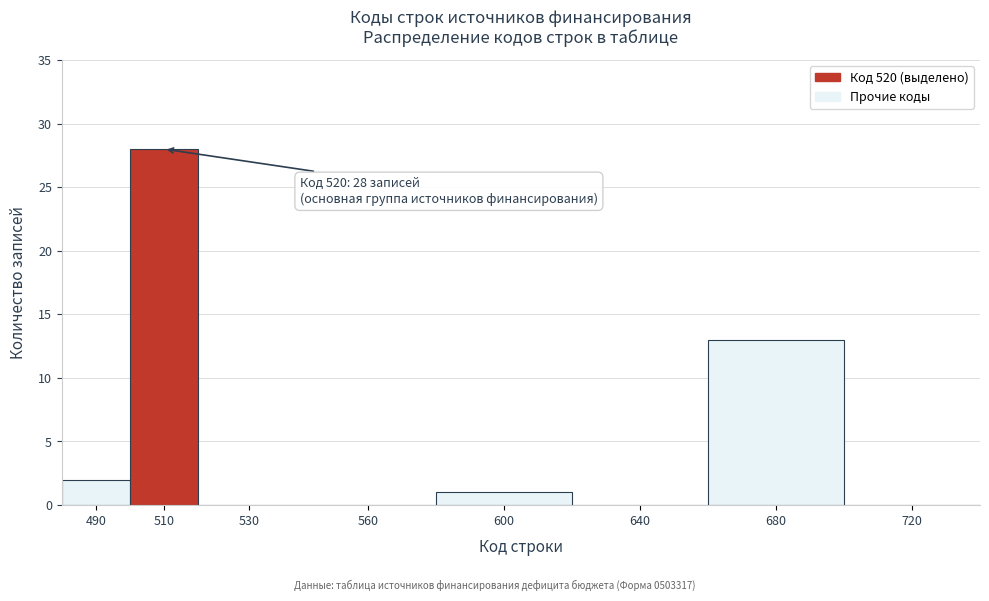

Reading left to right, transcribe all the data shown in this chart.

490=2	510=28	530=0	560=0	600=1	640=0	680=13	720=0